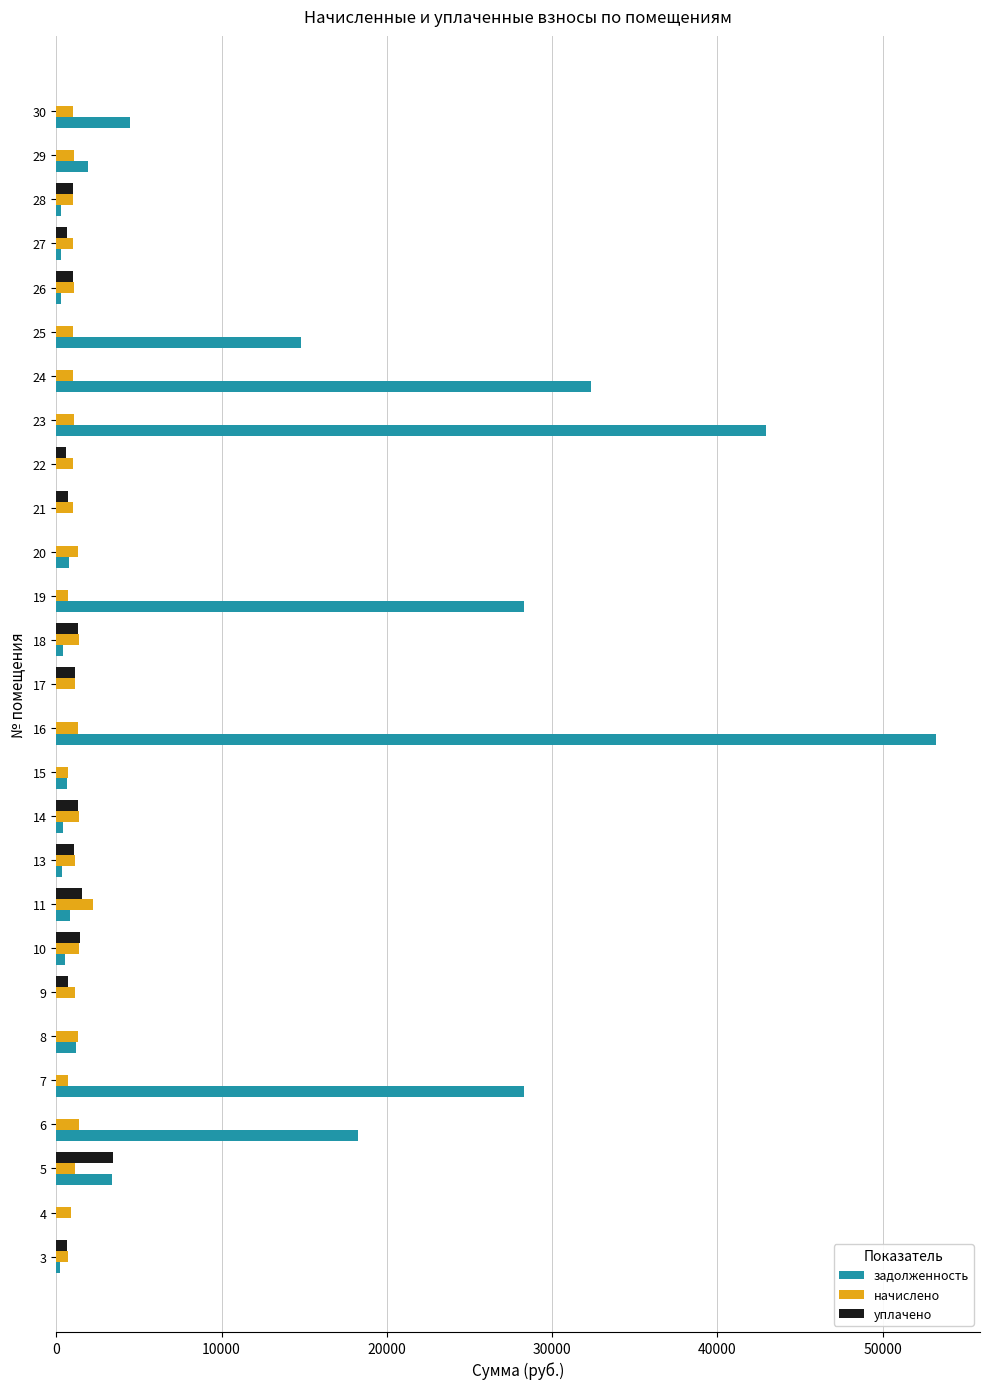

At which category is the sum across all series the highest?

16